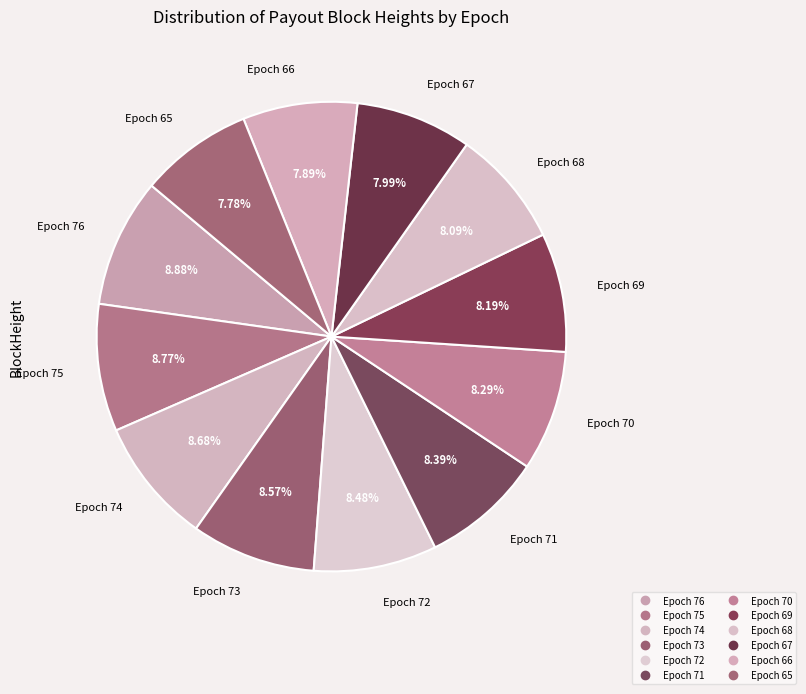

How many slices are in this pie chart?

12